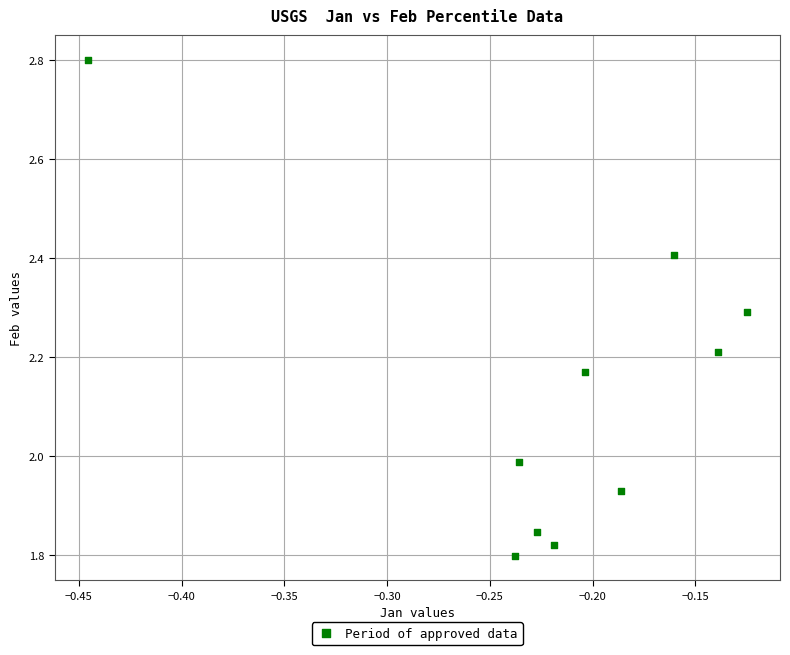

What is the average Y value?

2.1